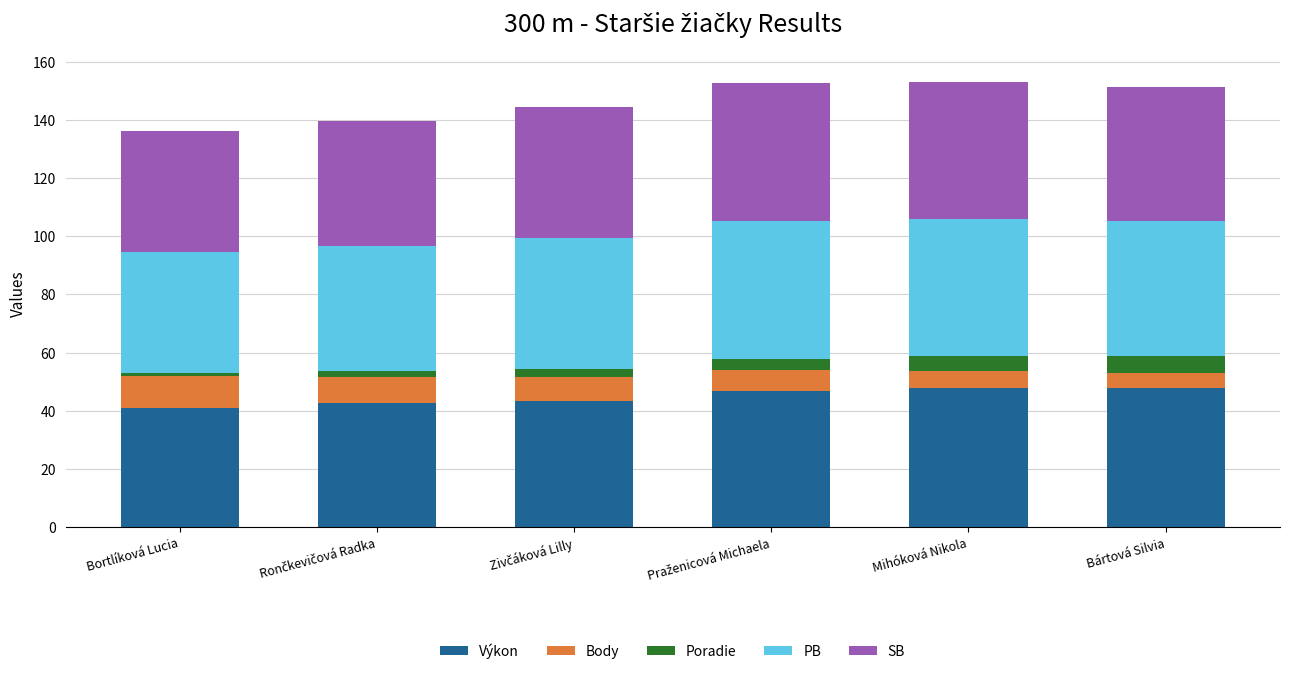

What is the maximum value for Výkon?

47.9